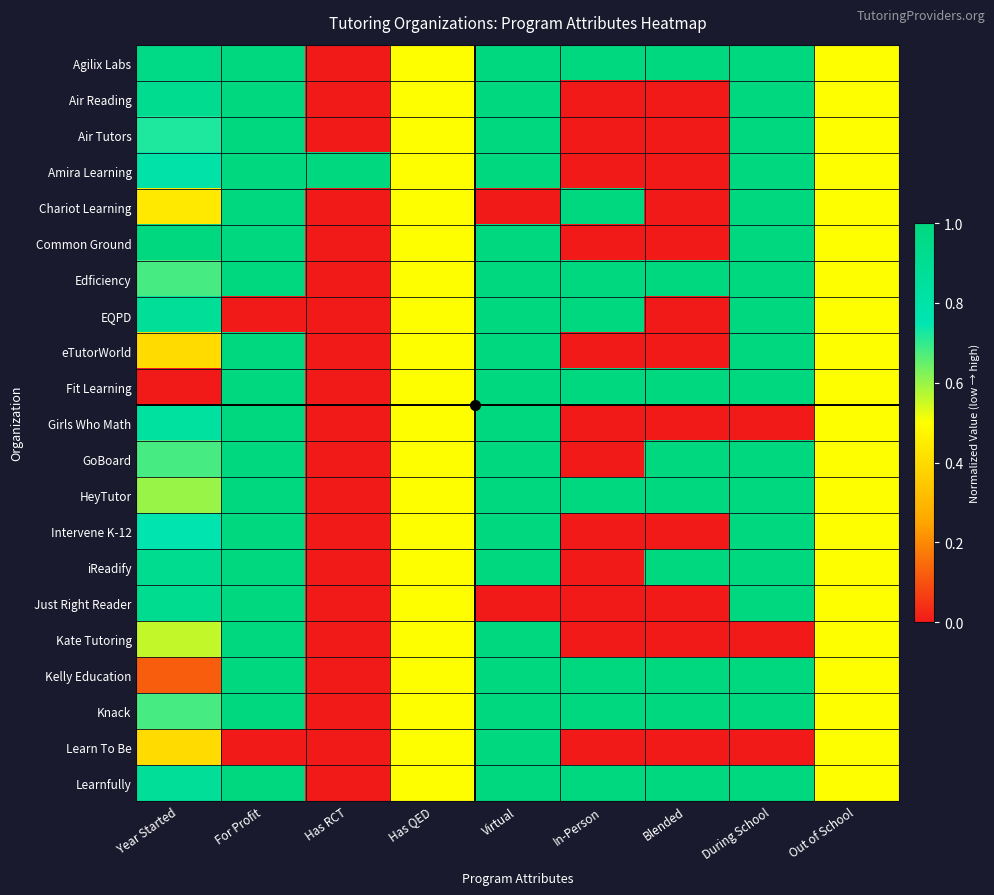

Reading left to right, list all the values displayed in this chart.

Agilix Labs: Year Started=1.0	For Profit=1.0	Has RCT=0.0	Has QED=0.5	Virtual=1.0	In-Person=1.0	Blended=1.0	During School=1.0	Out of School=0.5
Air Reading: Year Started=0.9	For Profit=1.0	Has RCT=0.0	Has QED=0.5	Virtual=1.0	In-Person=0.0	Blended=0.0	During School=1.0	Out of School=0.5
Air Tutors: Year Started=0.7	For Profit=1.0	Has RCT=0.0	Has QED=0.5	Virtual=1.0	In-Person=0.0	Blended=0.0	During School=1.0	Out of School=0.5
Amira Learning: Year Started=0.8	For Profit=1.0	Has RCT=1.0	Has QED=0.5	Virtual=1.0	In-Person=0.0	Blended=0.0	During School=1.0	Out of School=0.5
Chariot Learning: Year Started=0.4	For Profit=1.0	Has RCT=0.0	Has QED=0.5	Virtual=0.0	In-Person=1.0	Blended=0.0	During School=1.0	Out of School=0.5
Common Ground: Year Started=1.0	For Profit=1.0	Has RCT=0.0	Has QED=0.5	Virtual=1.0	In-Person=0.0	Blended=0.0	During School=1.0	Out of School=0.5
Edficiency: Year Started=0.7	For Profit=1.0	Has RCT=0.0	Has QED=0.5	Virtual=1.0	In-Person=1.0	Blended=1.0	During School=1.0	Out of School=0.5
EQPD: Year Started=0.9	For Profit=0.0	Has RCT=0.0	Has QED=0.5	Virtual=1.0	In-Person=1.0	Blended=0.0	During School=1.0	Out of School=0.5
eTutorWorld: Year Started=0.4	For Profit=1.0	Has RCT=0.0	Has QED=0.5	Virtual=1.0	In-Person=0.0	Blended=0.0	During School=1.0	Out of School=0.5
Fit Learning: Year Started=0.0	For Profit=1.0	Has RCT=0.0	Has QED=0.5	Virtual=1.0	In-Person=1.0	Blended=1.0	During School=1.0	Out of School=0.5
Girls Who Math: Year Started=0.8	For Profit=1.0	Has RCT=0.0	Has QED=0.5	Virtual=1.0	In-Person=0.0	Blended=0.0	During School=0.0	Out of School=0.5
GoBoard: Year Started=0.7	For Profit=1.0	Has RCT=0.0	Has QED=0.5	Virtual=1.0	In-Person=0.0	Blended=1.0	During School=1.0	Out of School=0.5
HeyTutor: Year Started=0.6	For Profit=1.0	Has RCT=0.0	Has QED=0.5	Virtual=1.0	In-Person=1.0	Blended=1.0	During School=1.0	Out of School=0.5
Intervene K-12: Year Started=0.8	For Profit=1.0	Has RCT=0.0	Has QED=0.5	Virtual=1.0	In-Person=0.0	Blended=0.0	During School=1.0	Out of School=0.5
iReadify: Year Started=0.9	For Profit=1.0	Has RCT=0.0	Has QED=0.5	Virtual=1.0	In-Person=0.0	Blended=1.0	During School=1.0	Out of School=0.5
Just Right Reader: Year Started=0.9	For Profit=1.0	Has RCT=0.0	Has QED=0.5	Virtual=0.0	In-Person=0.0	Blended=0.0	During School=1.0	Out of School=0.5
Kate Tutoring: Year Started=0.6	For Profit=1.0	Has RCT=0.0	Has QED=0.5	Virtual=1.0	In-Person=0.0	Blended=0.0	During School=0.0	Out of School=0.5
Kelly Education: Year Started=0.1	For Profit=1.0	Has RCT=0.0	Has QED=0.5	Virtual=1.0	In-Person=1.0	Blended=1.0	During School=1.0	Out of School=0.5
Knack: Year Started=0.7	For Profit=1.0	Has RCT=0.0	Has QED=0.5	Virtual=1.0	In-Person=1.0	Blended=1.0	During School=1.0	Out of School=0.5
Learn To Be: Year Started=0.4	For Profit=0.0	Has RCT=0.0	Has QED=0.5	Virtual=1.0	In-Person=0.0	Blended=0.0	During School=0.0	Out of School=0.5
Learnfully: Year Started=0.9	For Profit=1.0	Has RCT=0.0	Has QED=0.5	Virtual=1.0	In-Person=1.0	Blended=1.0	During School=1.0	Out of School=0.5